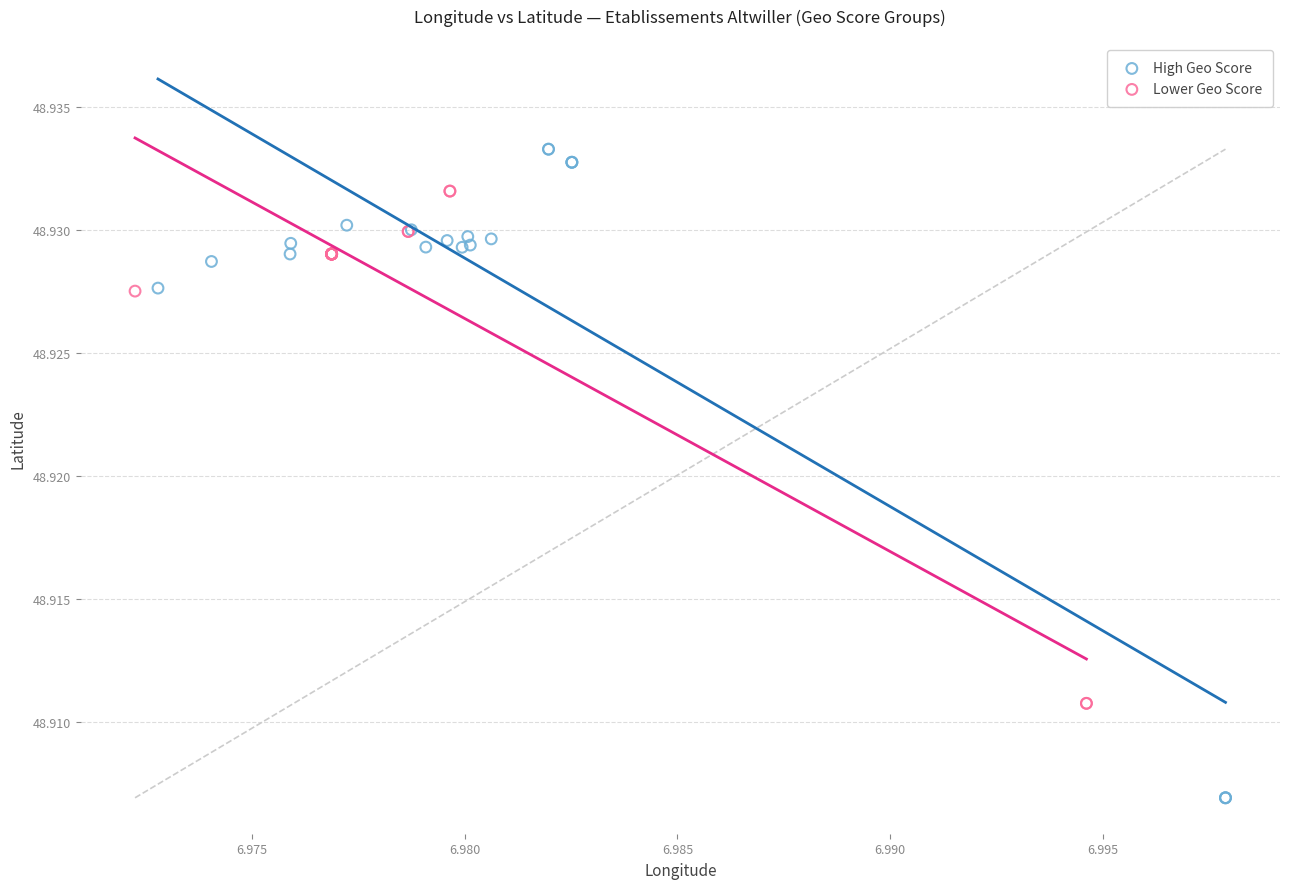

Which series reaches the minimum Y coordinate?

High Geo Score